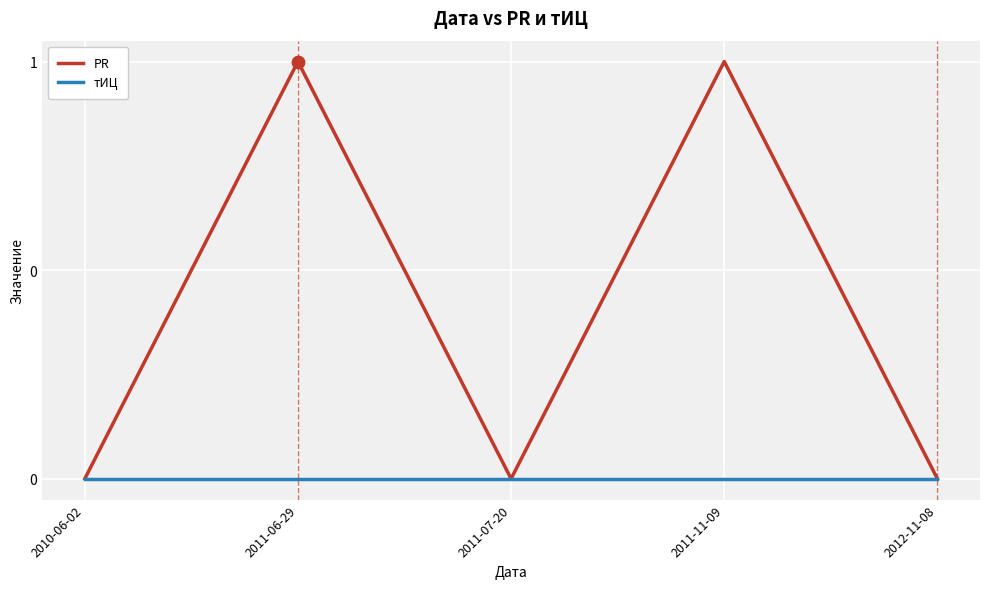

Which series has the largest total across all categories?

PR